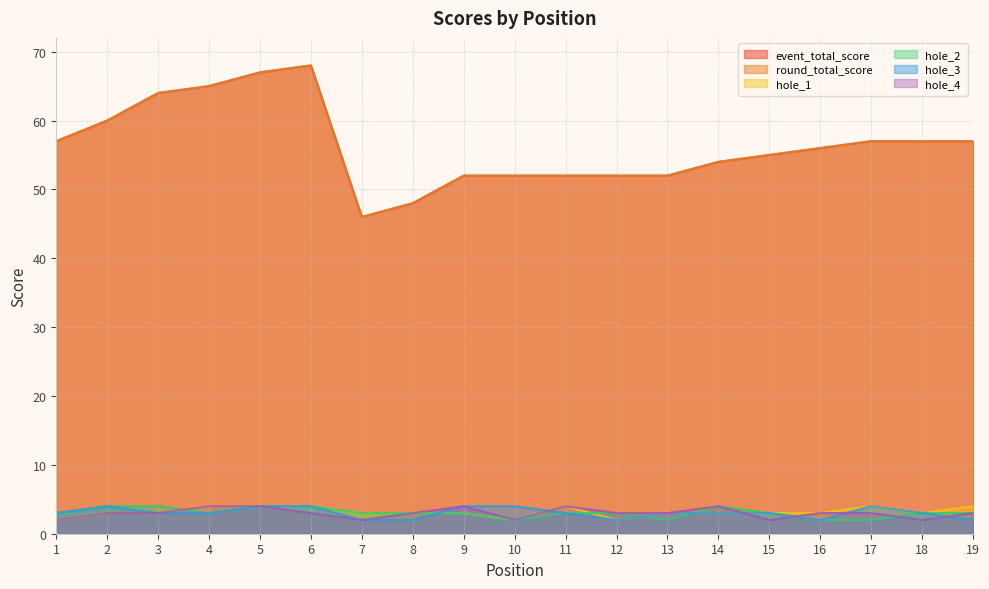

At which category is the sum across all series the highest?

6